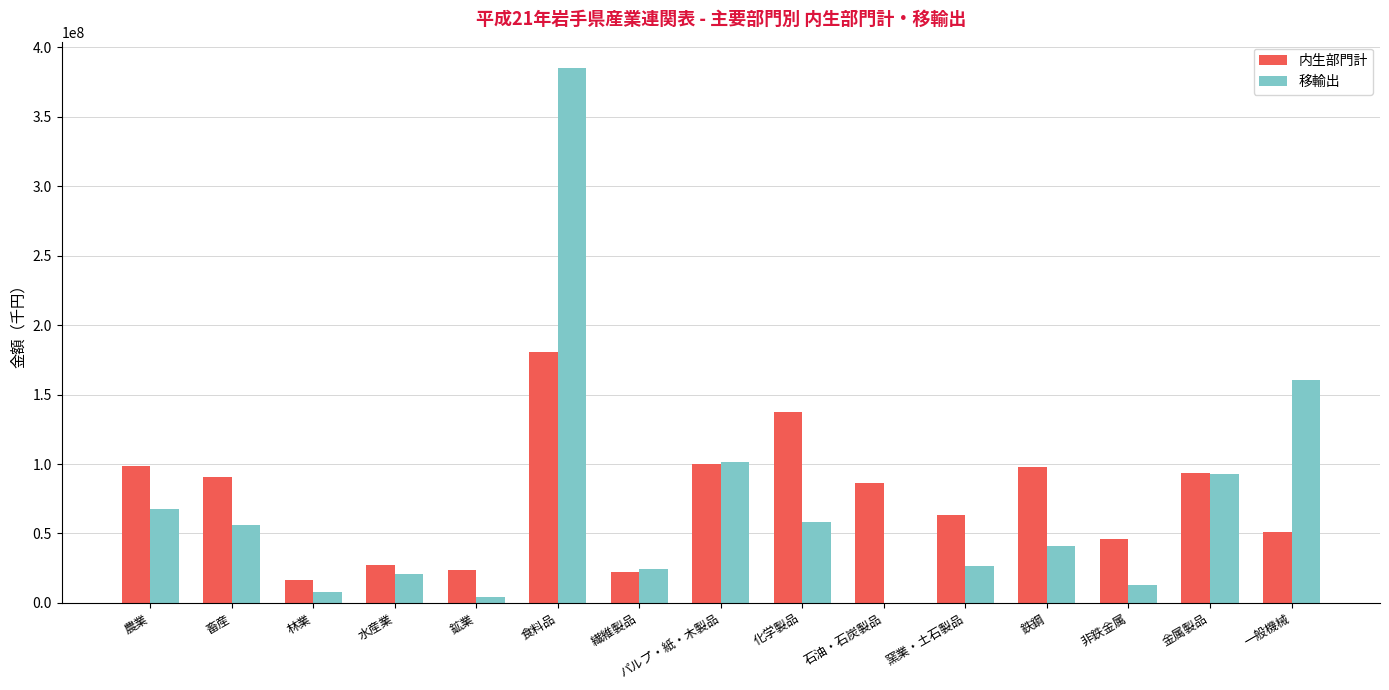

How many distinct data groups are displayed?

2